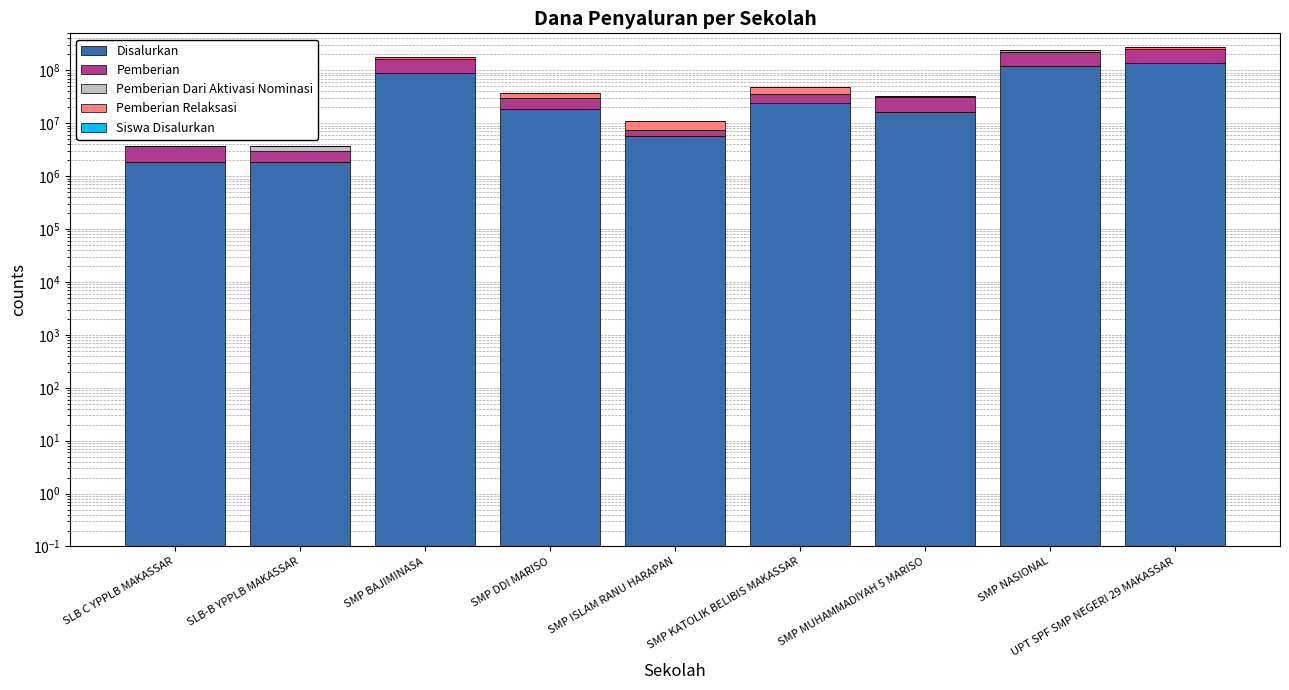

Does the chart contain any negative values?

No